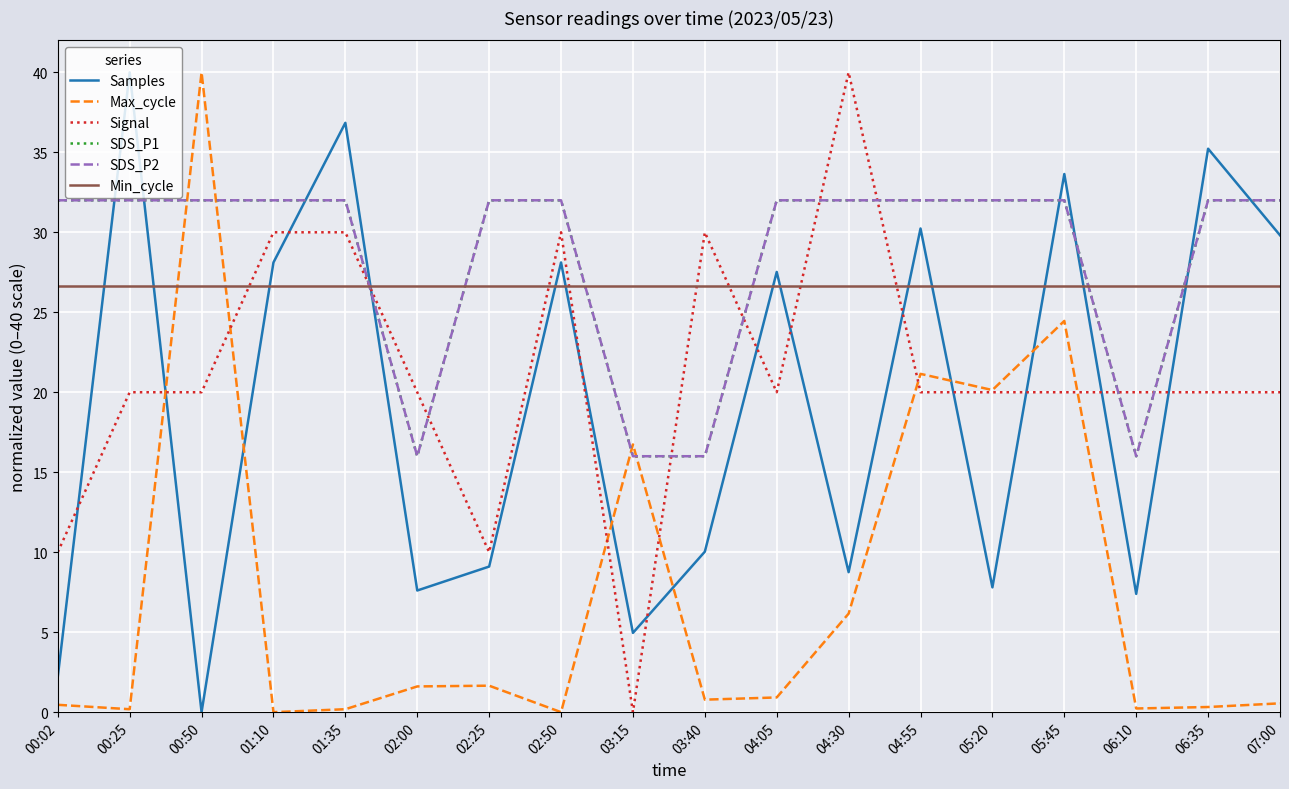

Is this an area chart (filled region under the line)?

No